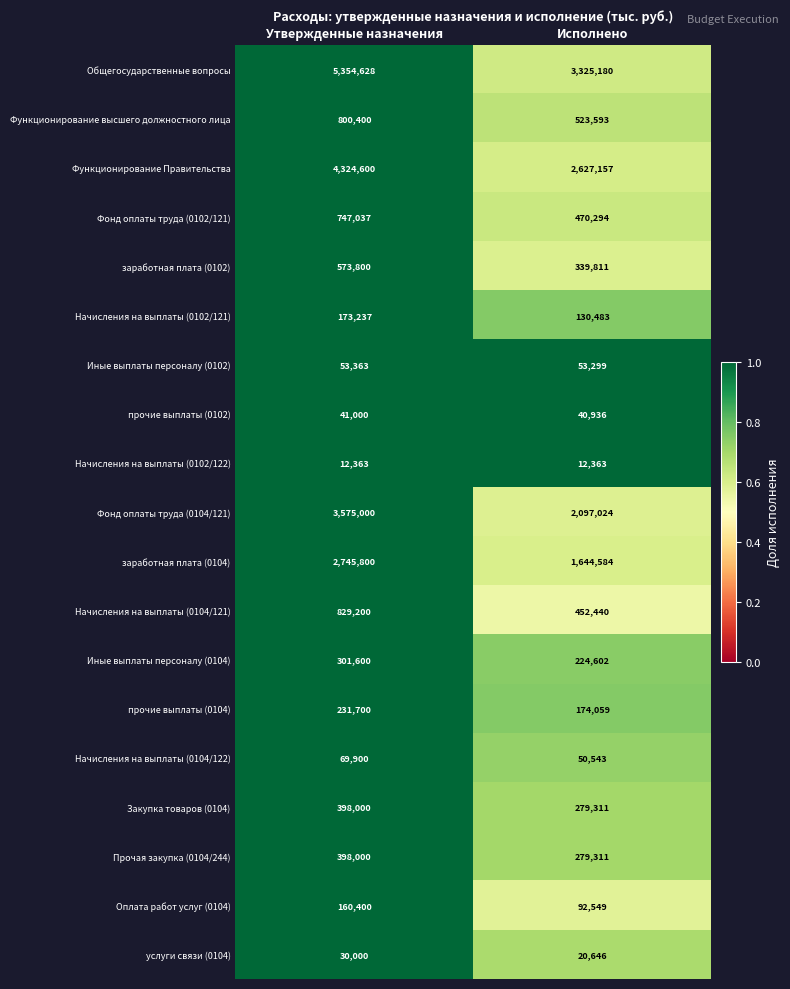

Which series has the widest spread of values?

Общегосударственные вопросы